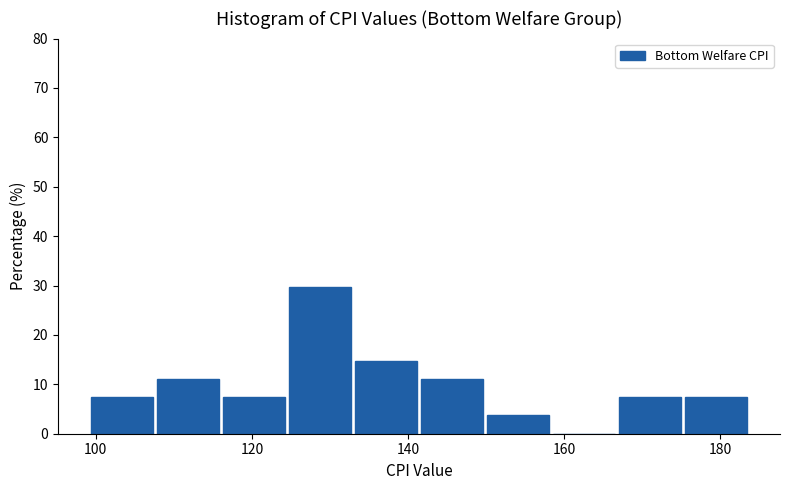

How tall is the bar that spans 100 to 108 on the x-axis? Neither the bar edges nor the heights are printed on the chart, so give them approximately, as read against the axes.

7